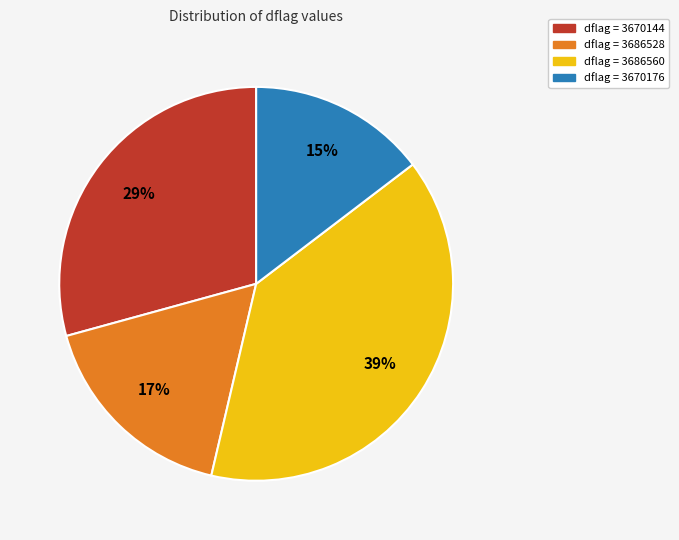

Is there any slice that represents more than half of the pie?

No